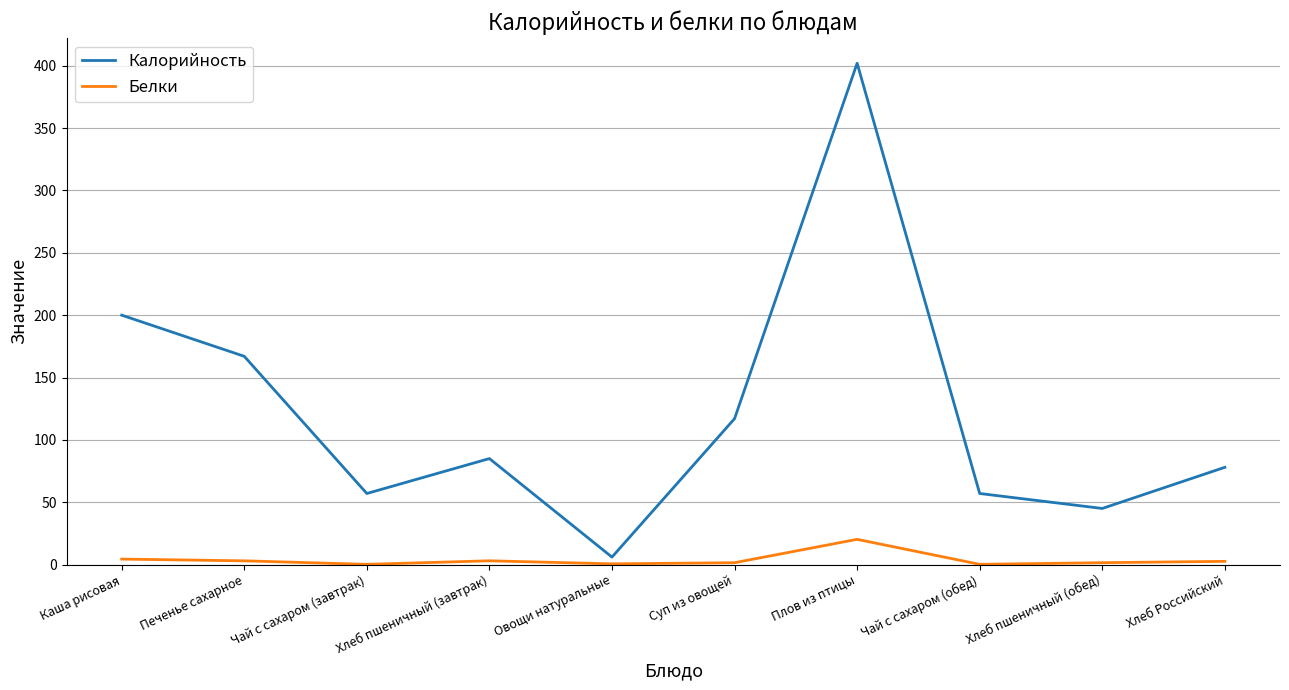

The value of Калорийность at Печенье сахарное is 109.1. True or false?

False